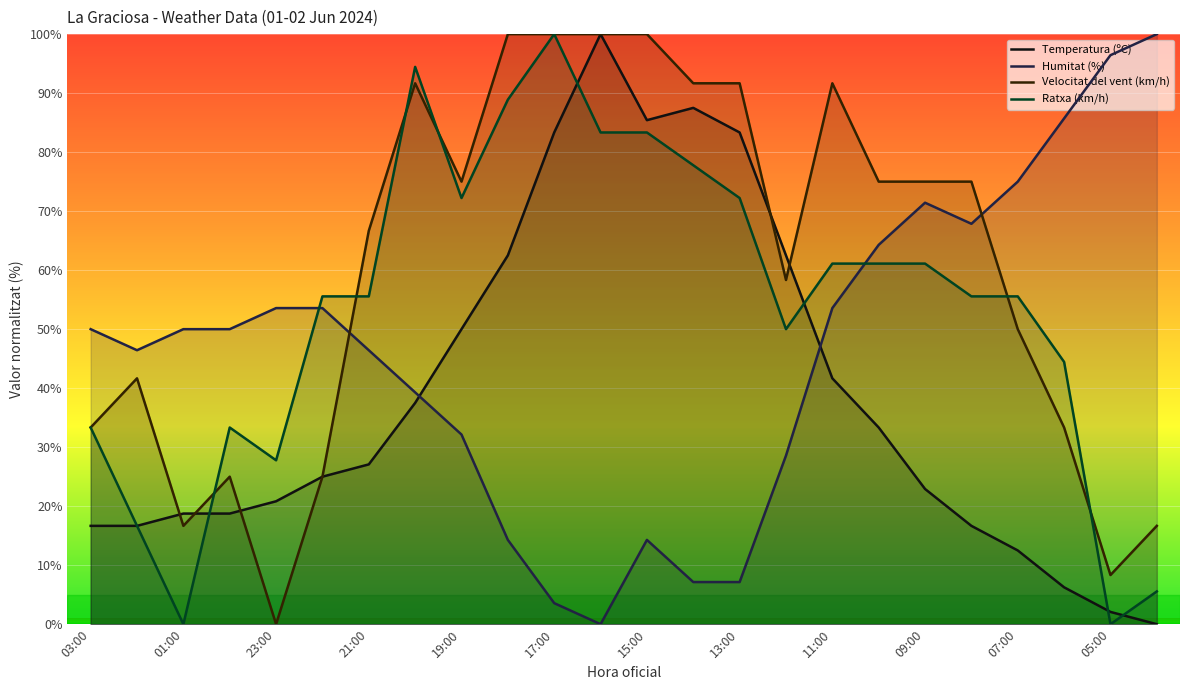

What is the difference between the highest and lowest values at 10:00?

41.7